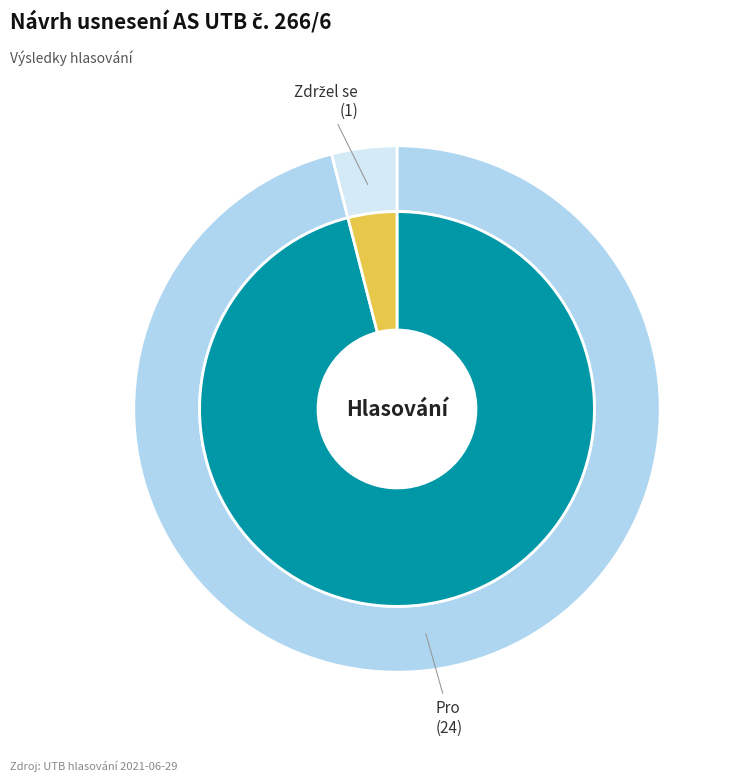

Is there a majority slice in this chart?

Yes